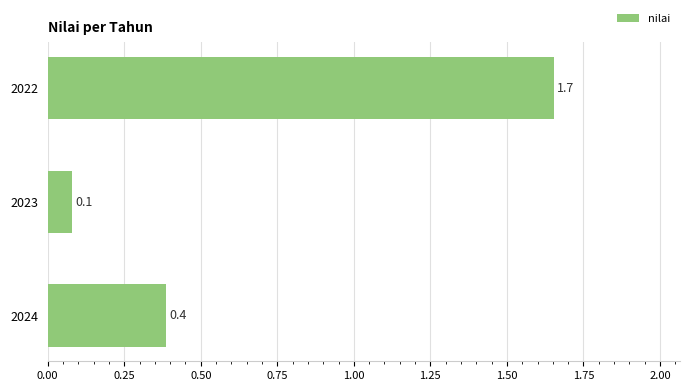

Reading top to bottom, list all the values displayed in this chart.

2022=1.7	2023=0.1	2024=0.4